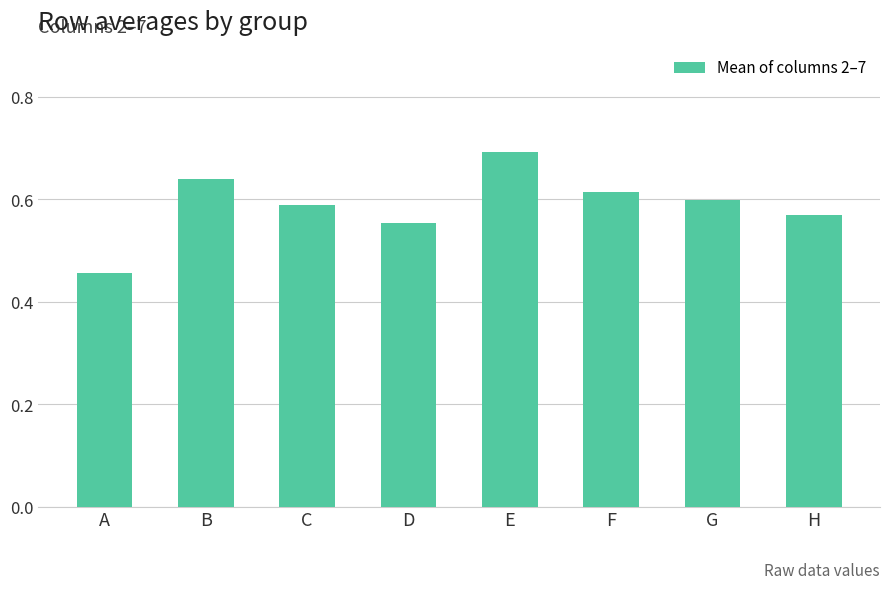

What is the difference between the maximum and second lowest values?

0.1